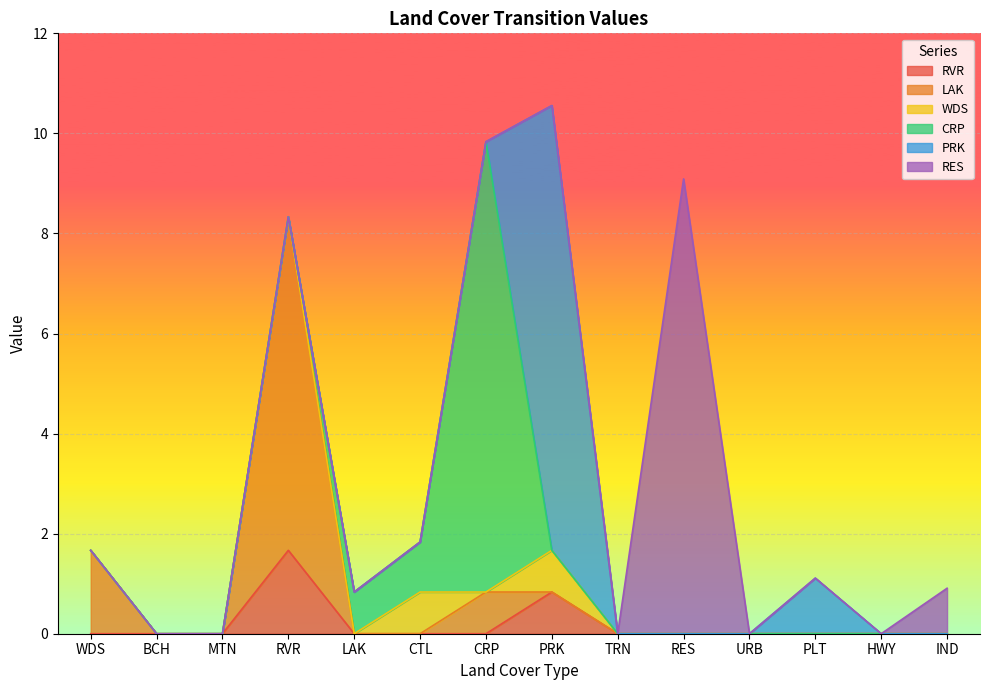

Between PRK and PLT, which series saw the biggest shift?

PRK